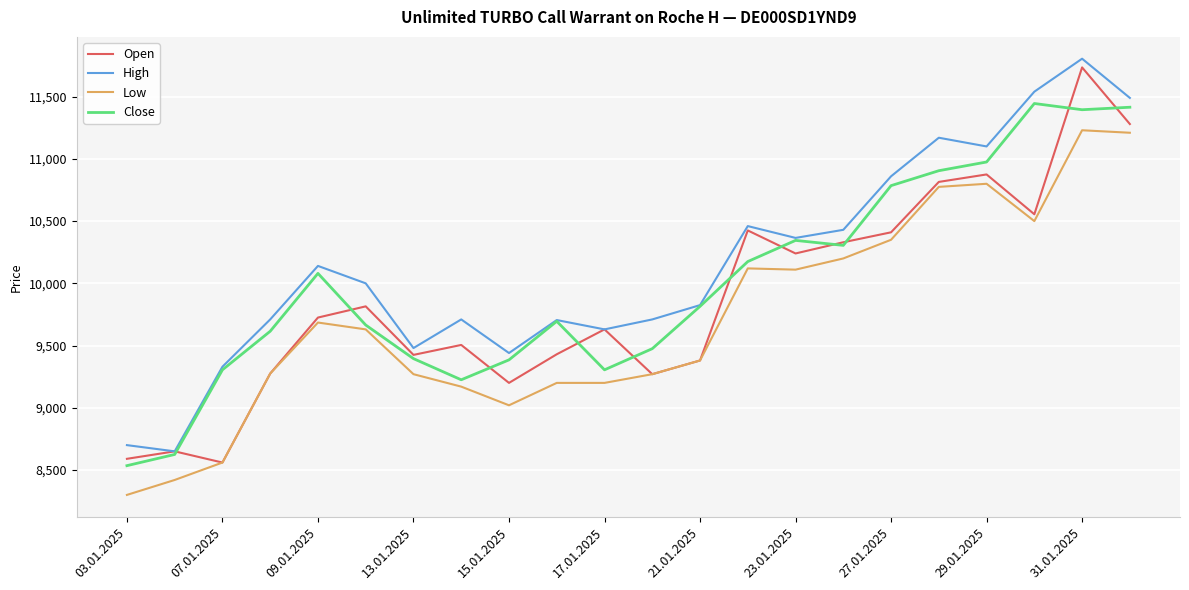

Rank the series by their average value, from highest to lowest.

High, Close, Open, Low